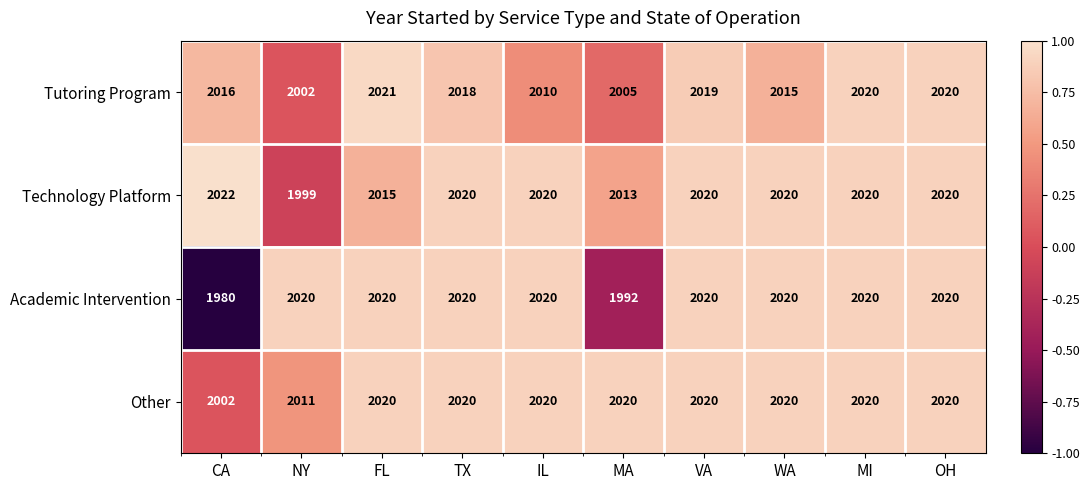

Which series has the largest total across all categories?

Other